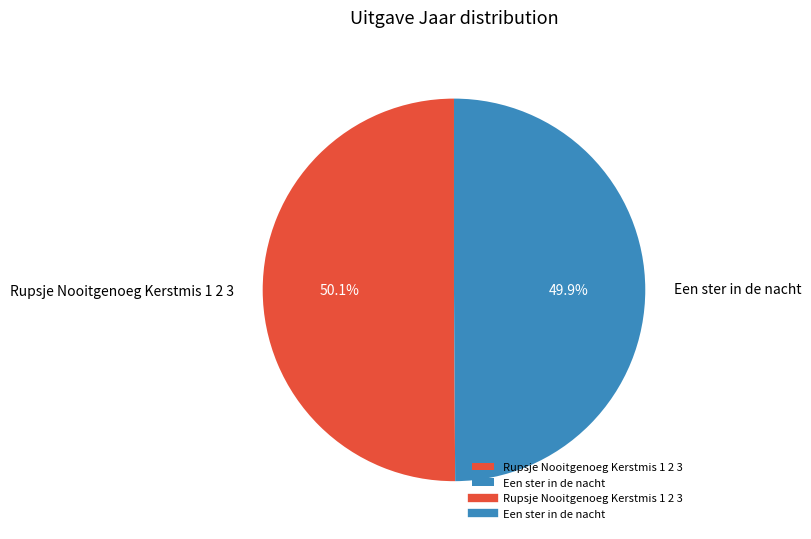

Is it true that Rupsje Nooitgenoeg Kerstmis 1 2 3 is 43% of the pie?

False